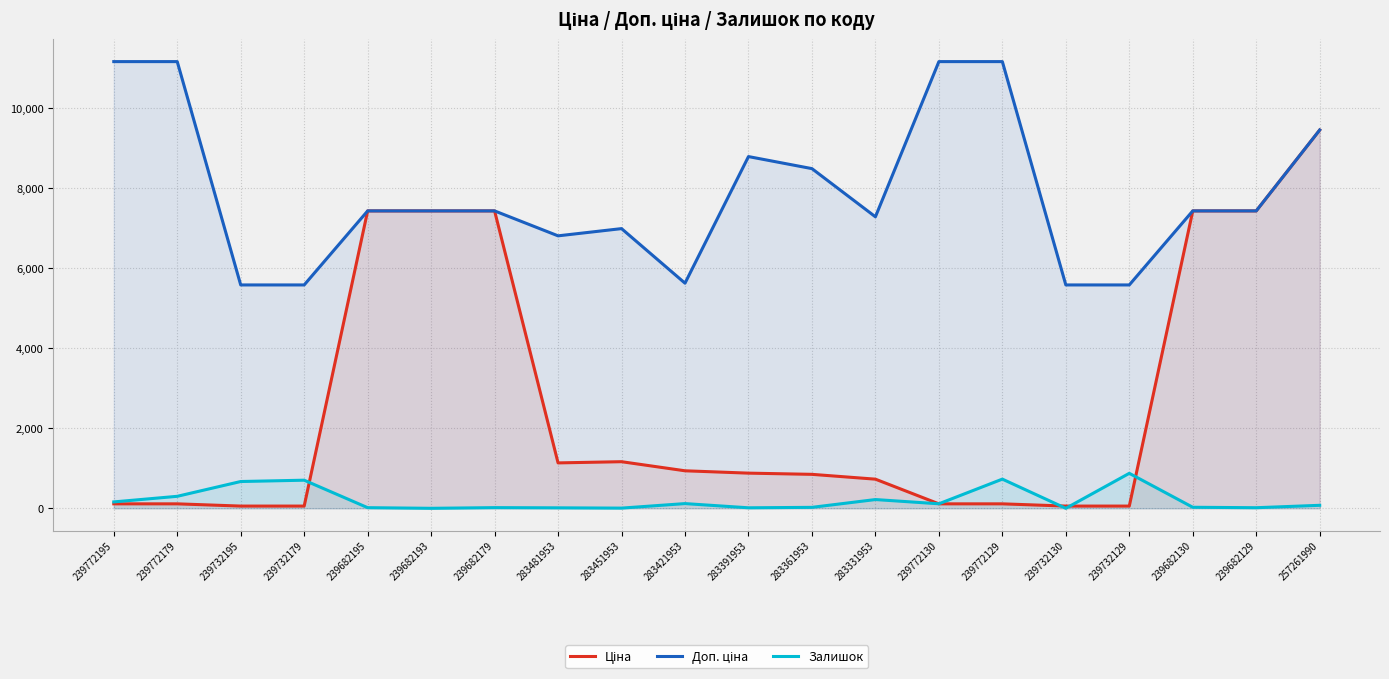

What is the total value across all series at 239682193?

14872.3